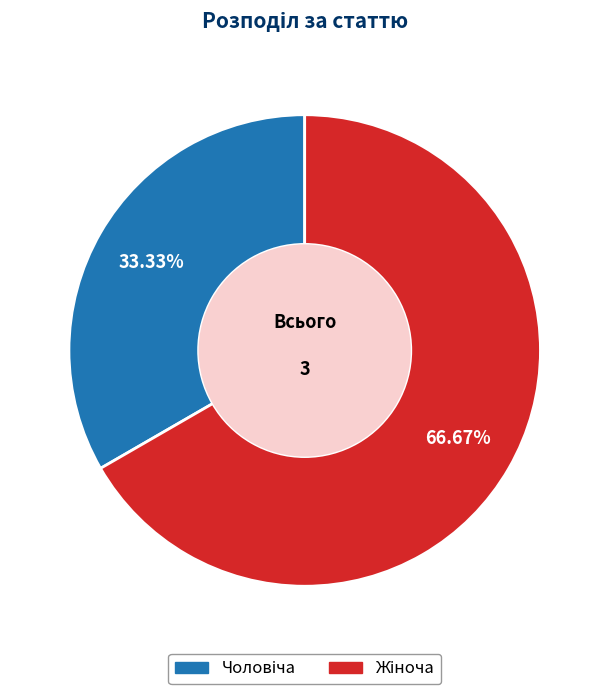

Count the number of slices in the pie.

2